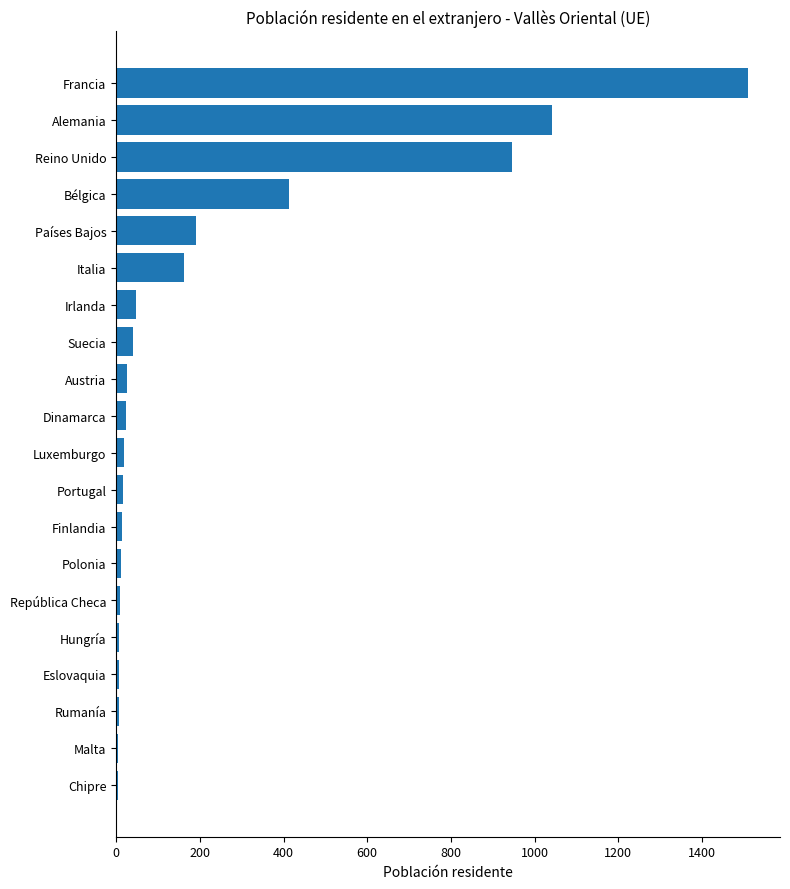

What is the sum of all values?

4502